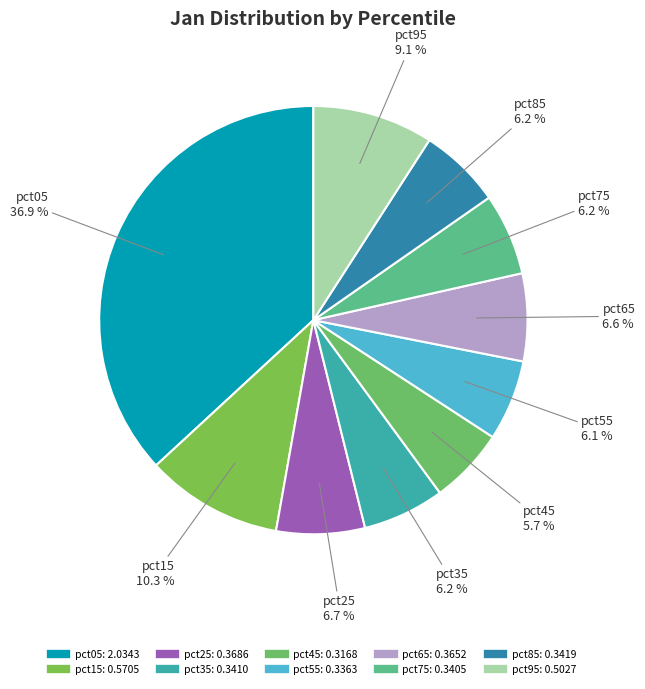

Which slice is the largest?

pct05